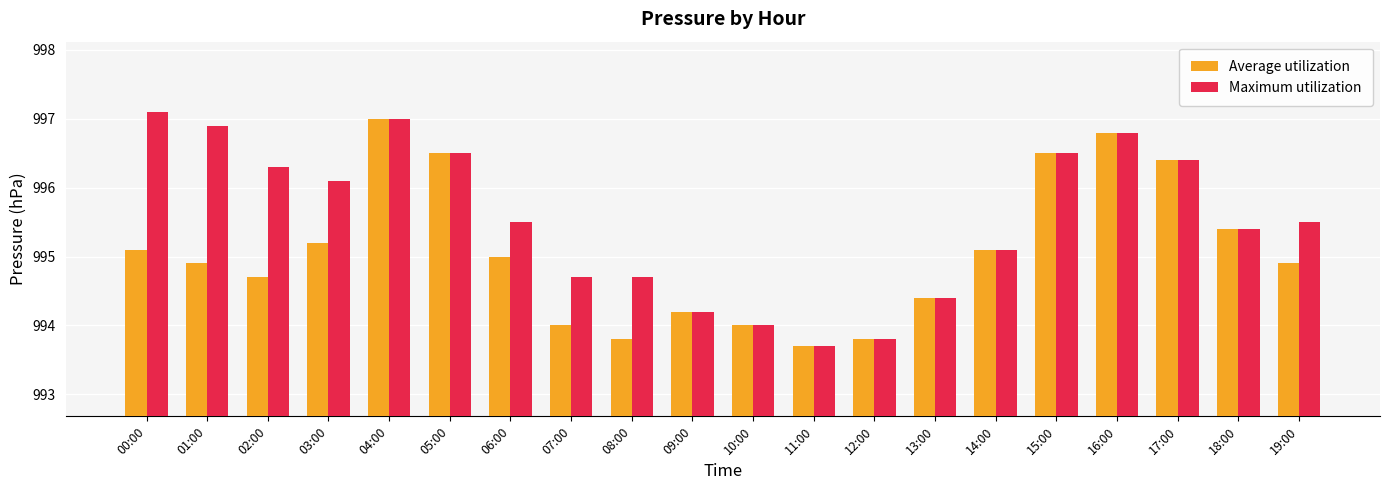

Reading left to right, extract all data points from this chart.

Average utilization: 00:00=995.1	01:00=994.9	02:00=994.7	03:00=995.2	04:00=997.0	05:00=996.5	06:00=995.0	07:00=994.0	08:00=993.8	09:00=994.2	10:00=994.0	11:00=993.7	12:00=993.8	13:00=994.4	14:00=995.1	15:00=996.5	16:00=996.8	17:00=996.4	18:00=995.4	19:00=994.9
Maximum utilization: 00:00=997.1	01:00=996.9	02:00=996.3	03:00=996.1	04:00=997.0	05:00=996.5	06:00=995.5	07:00=994.7	08:00=994.7	09:00=994.2	10:00=994.0	11:00=993.7	12:00=993.8	13:00=994.4	14:00=995.1	15:00=996.5	16:00=996.8	17:00=996.4	18:00=995.4	19:00=995.5